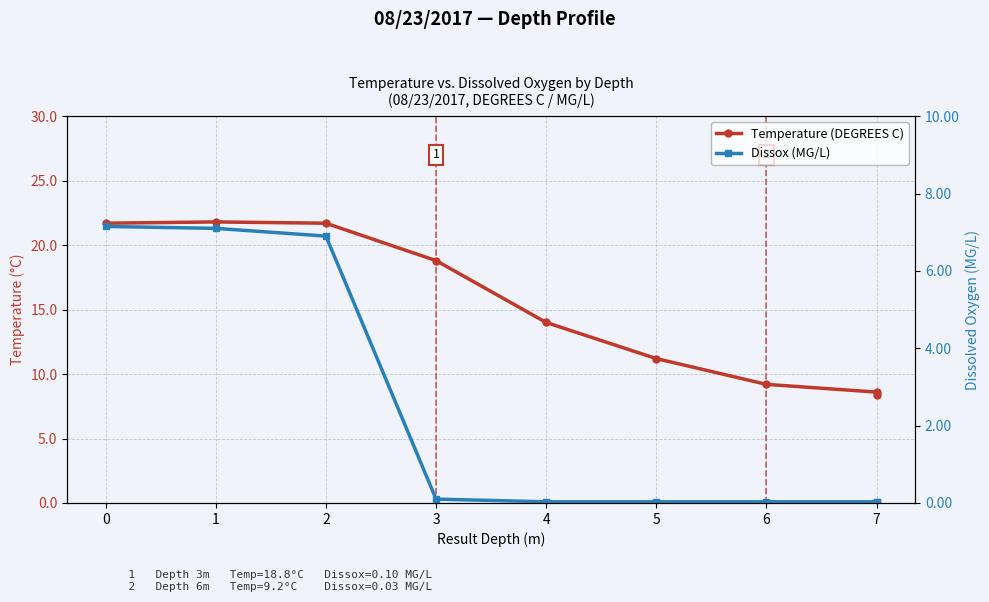

At which category does the chart reach its minimum across all series?

4